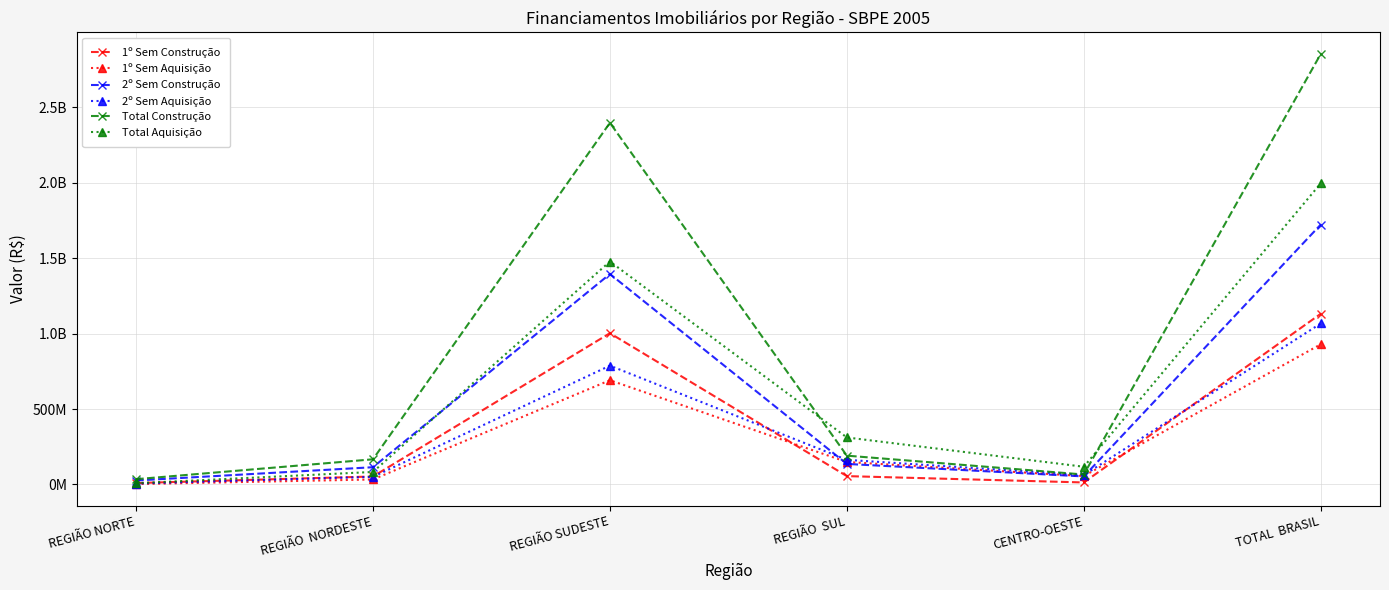

Which series has the largest total across all categories?

Total Construção